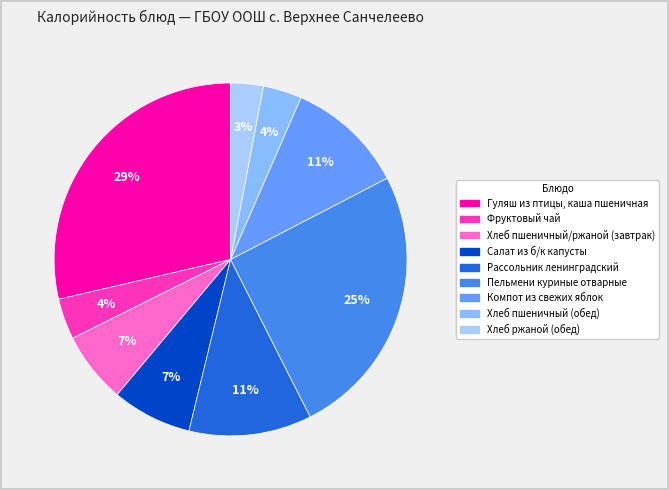

What is the smallest slice in the pie chart?

Хлеб ржаной (обед)